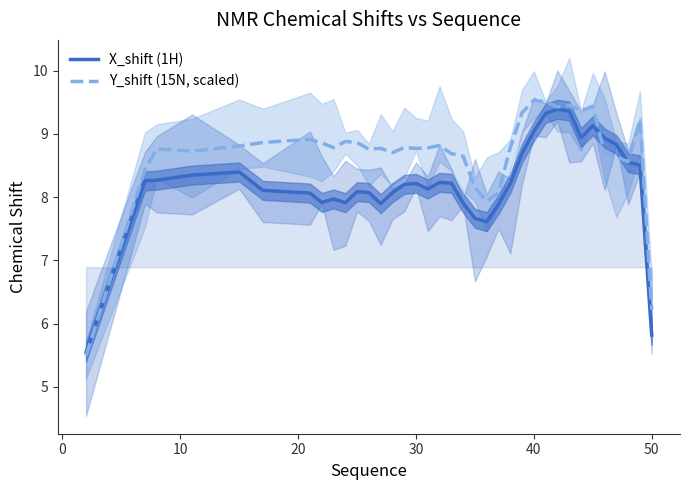

What is the sum of all Y_shift (15N, scaled) values?

312.4